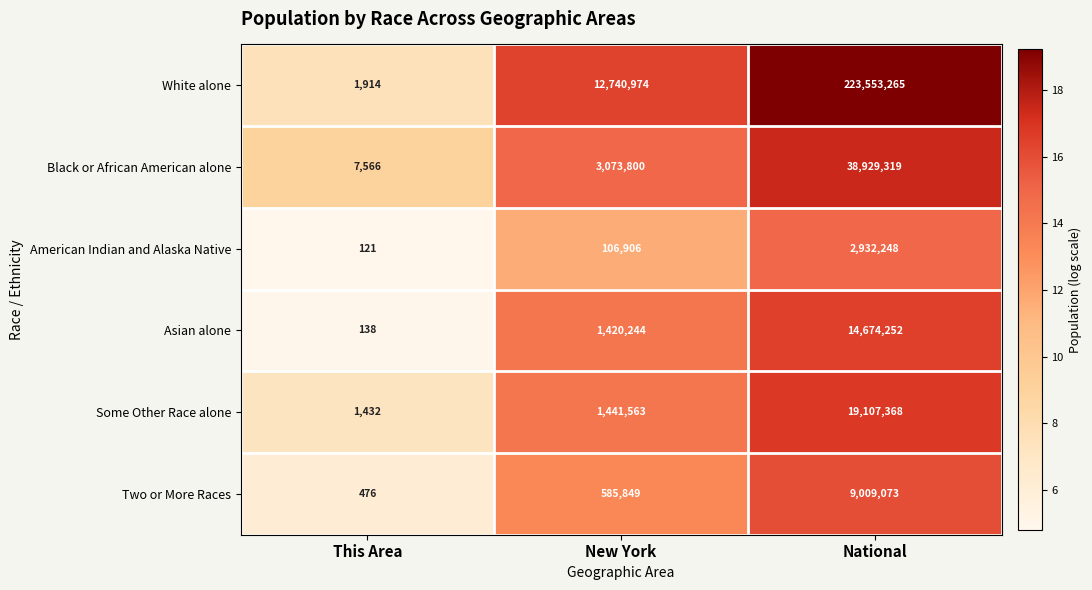

Reading left to right, extract all data points from this chart.

White alone: 1914	12740974	223553265
Black or African American alone: 7566	3073800	38929319
American Indian and Alaska Native: 121	106906	2932248
Asian alone: 138	1420244	14674252
Some Other Race alone: 1432	1441563	19107368
Two or More Races: 476	585849	9009073